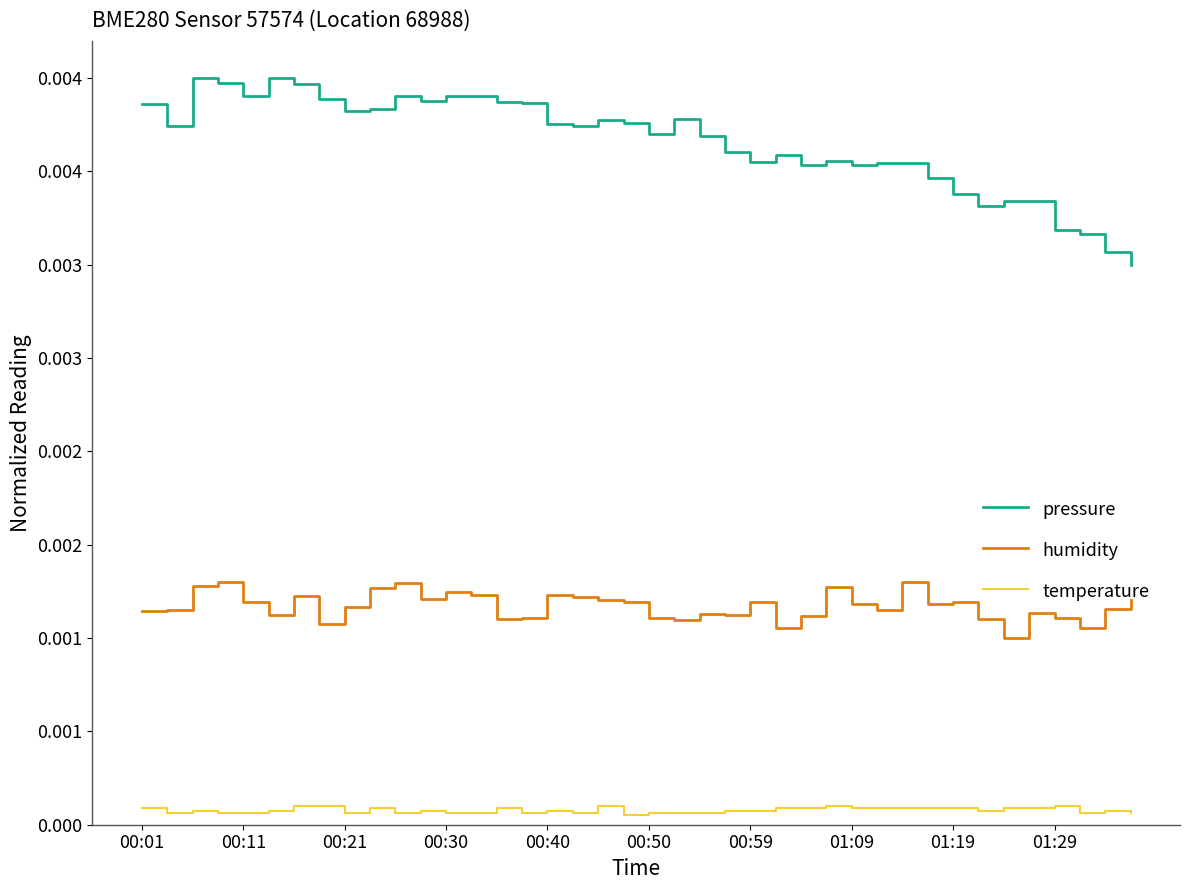

True or false: humidity and pressure cross at least once.

False